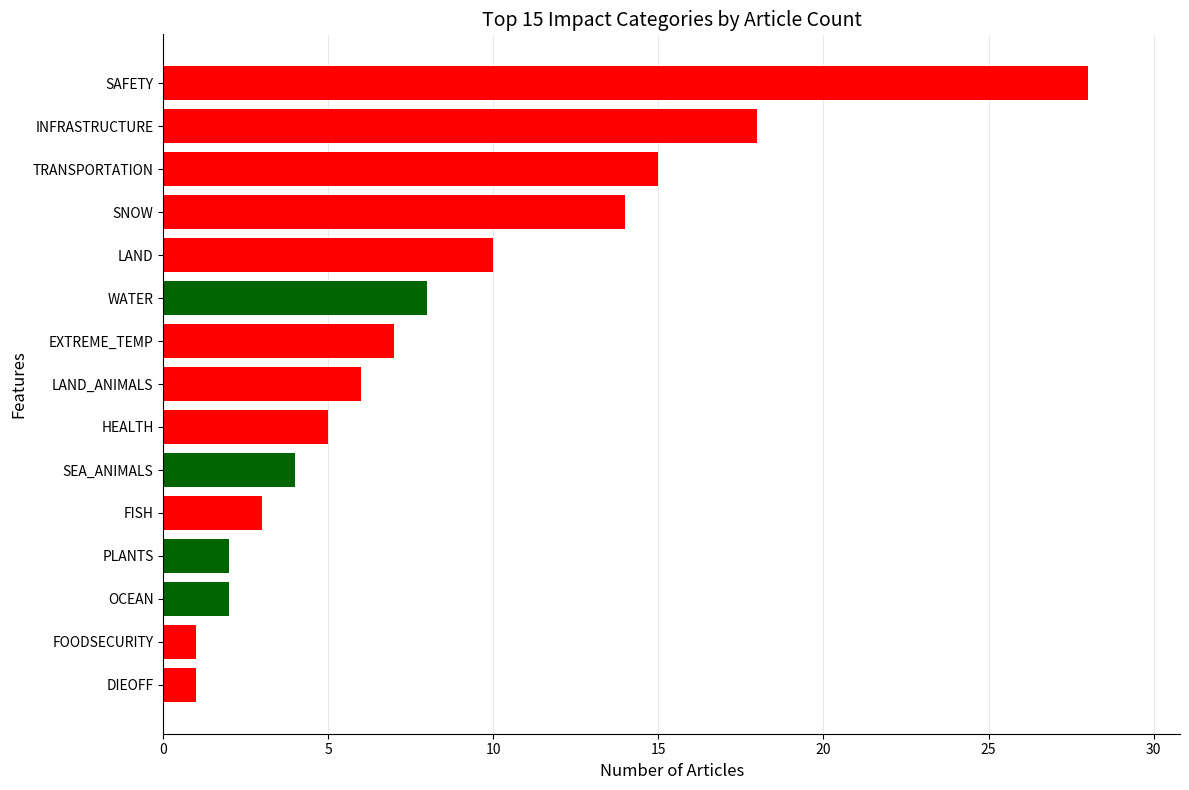

The value at TRANSPORTATION is 15. True or false?

True